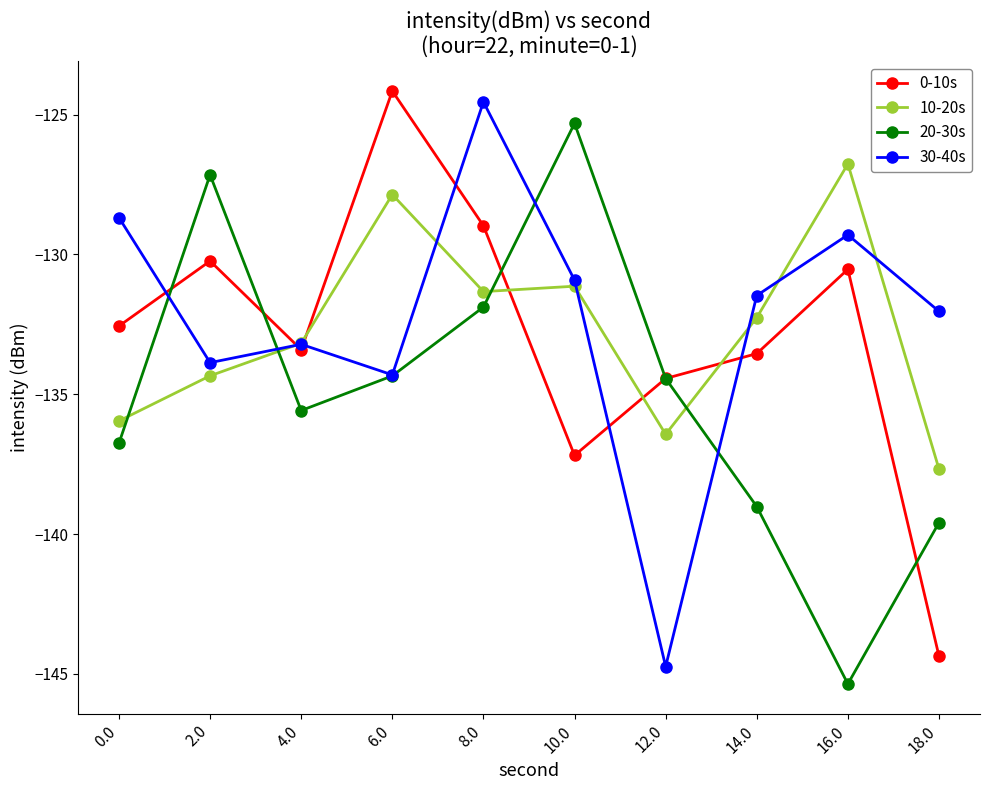

List the labels in order of 30-40s value, largest first.

8.0, 0.0, 16.0, 10.0, 14.0, 18.0, 4.0, 2.0, 6.0, 12.0